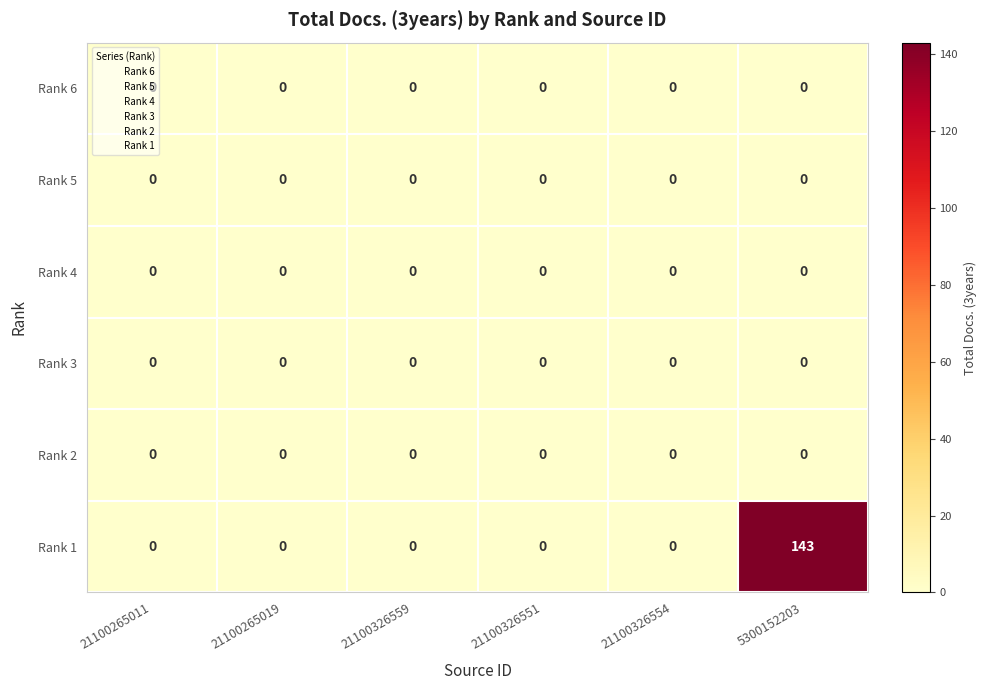

Which series has the largest total across all categories?

Rank 1